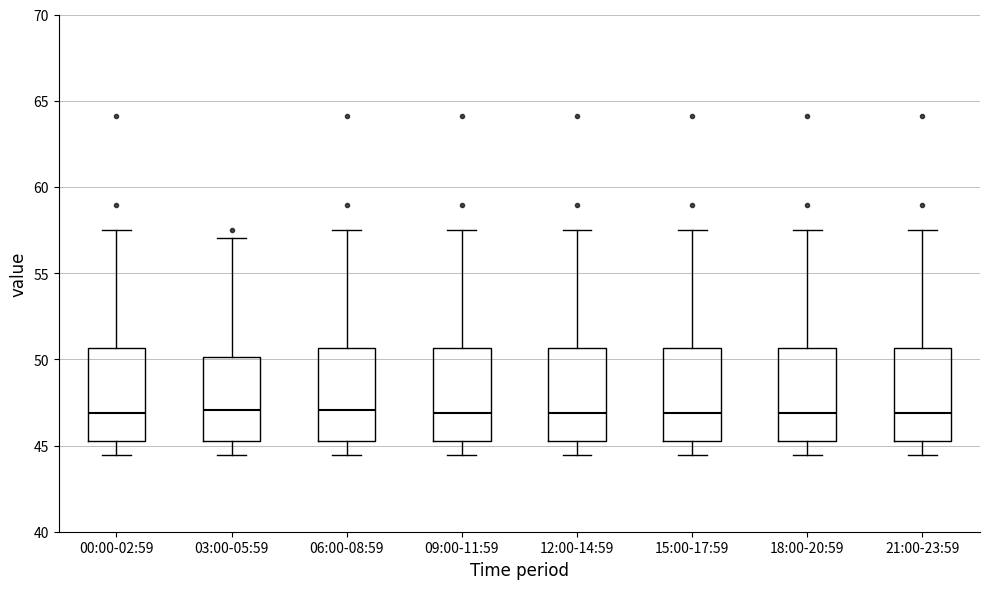

Where is the upper edge of the box for 06:00-08:59 on the y-axis? The values are not printed on the chart, so give them approximately, as read against the axis.

50.5